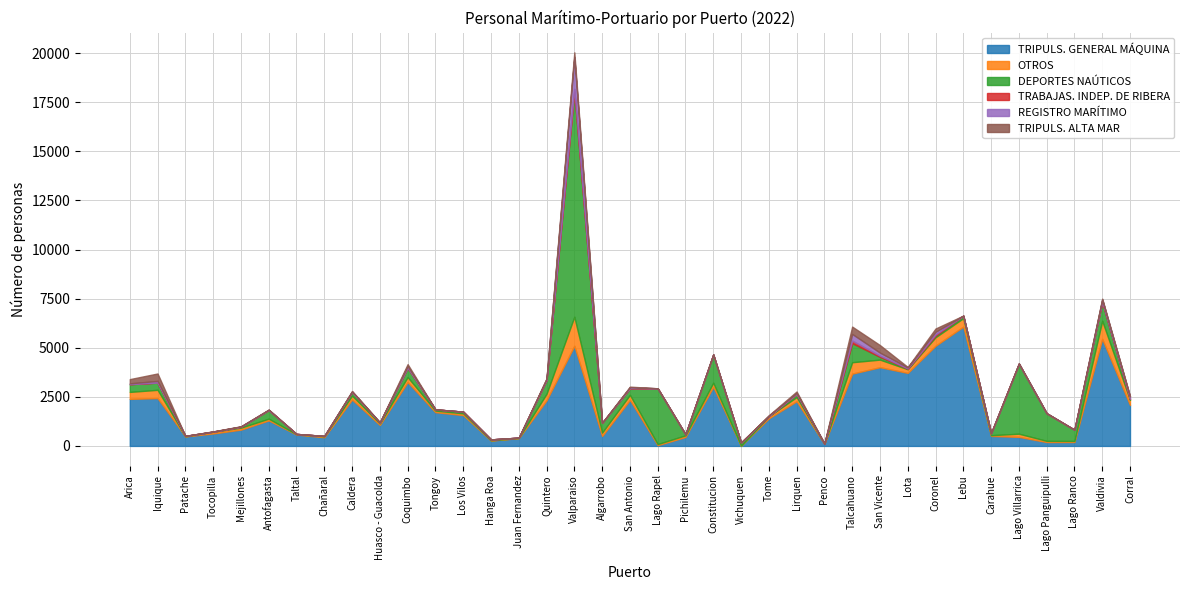

How many lines are shown in the chart?

6